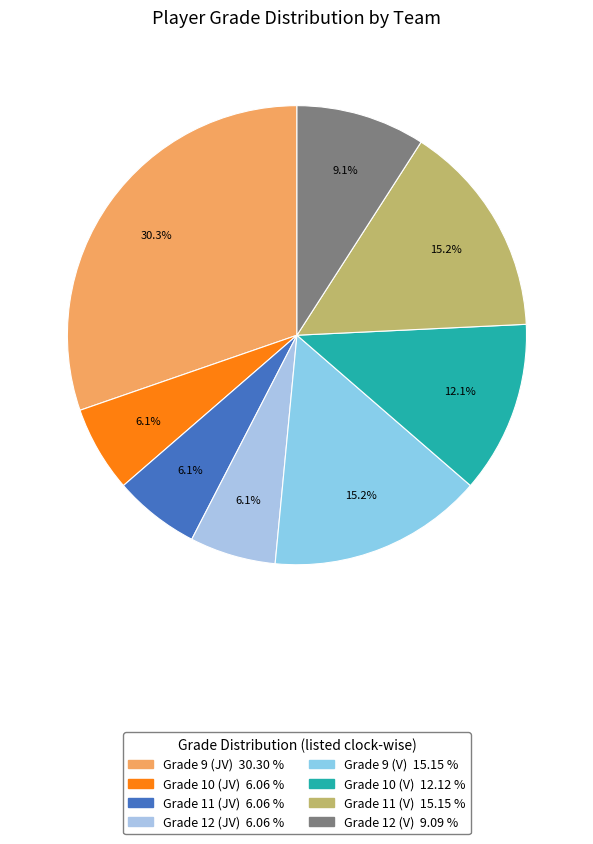

Approximately how many times larger is the value at Grade 10 (JV) compared to Grade 11 (JV)?

1.0